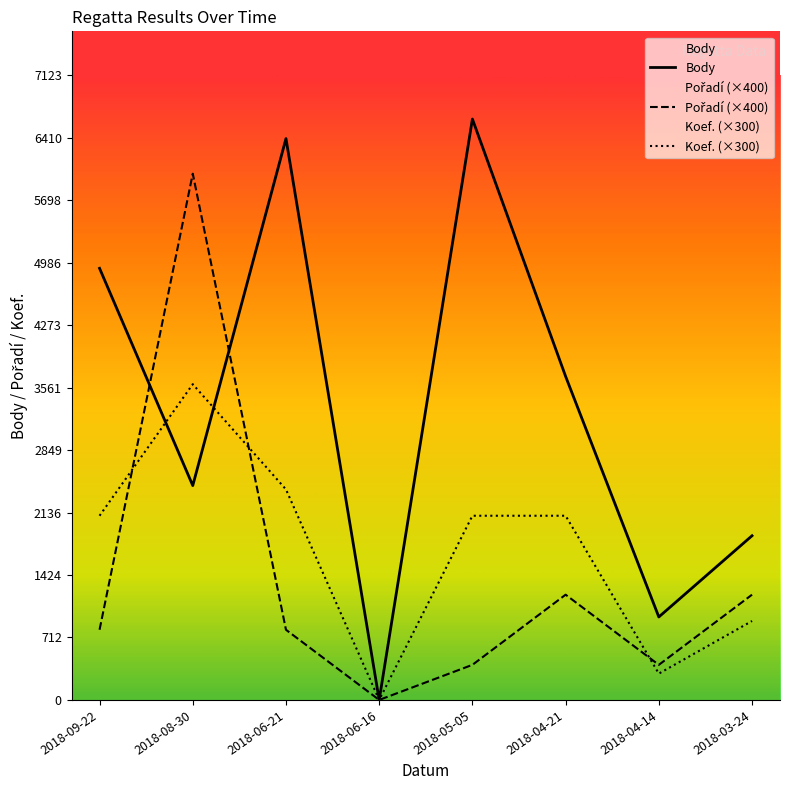

Where is the first local minimum for Body?

2018-08-30